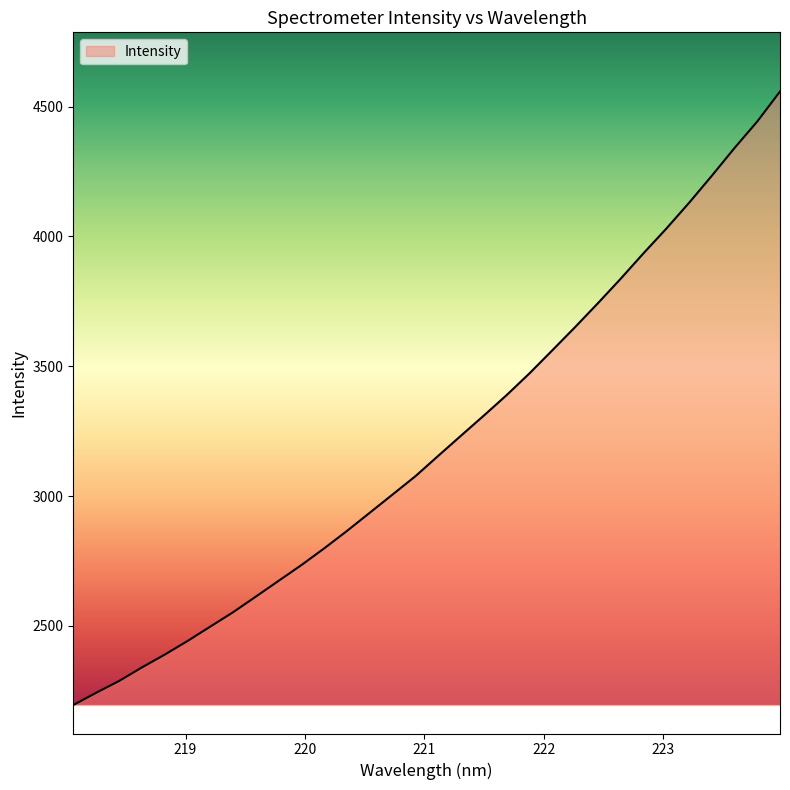

What is the difference between the maximum and second lowest values?

2316.3